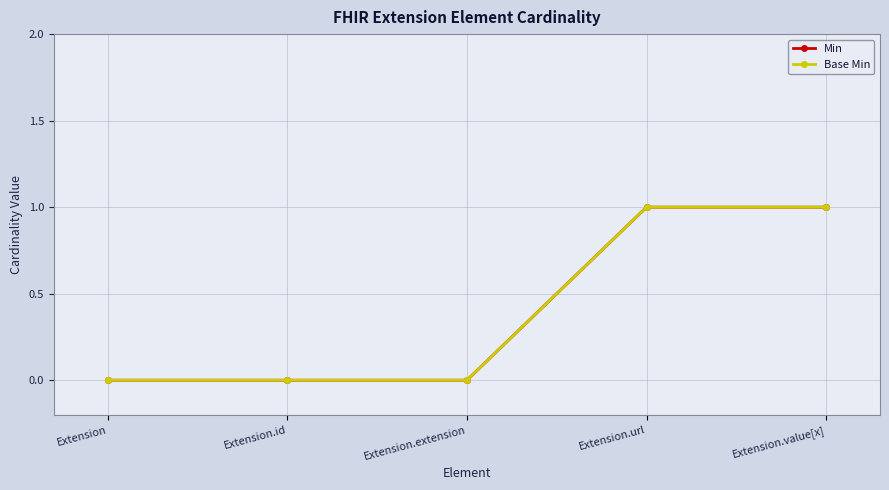

Which category has the lowest value in the Min series?

Extension